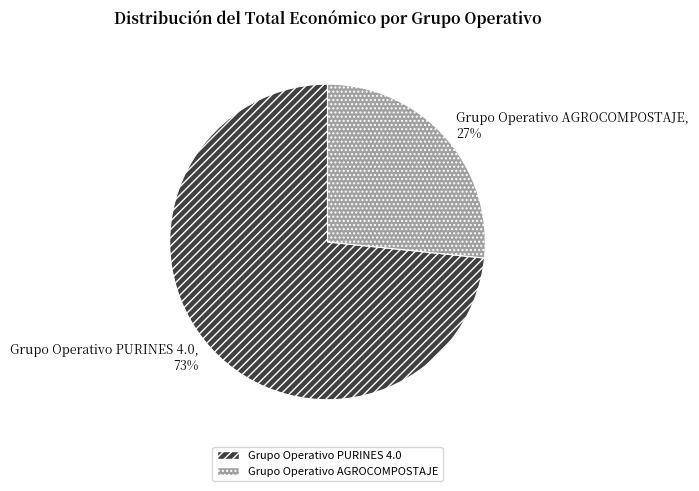

What is the ratio of the value at Grupo Operativo AGROCOMPOSTAJE to the value at Grupo Operativo PURINES 4.0?

0.4